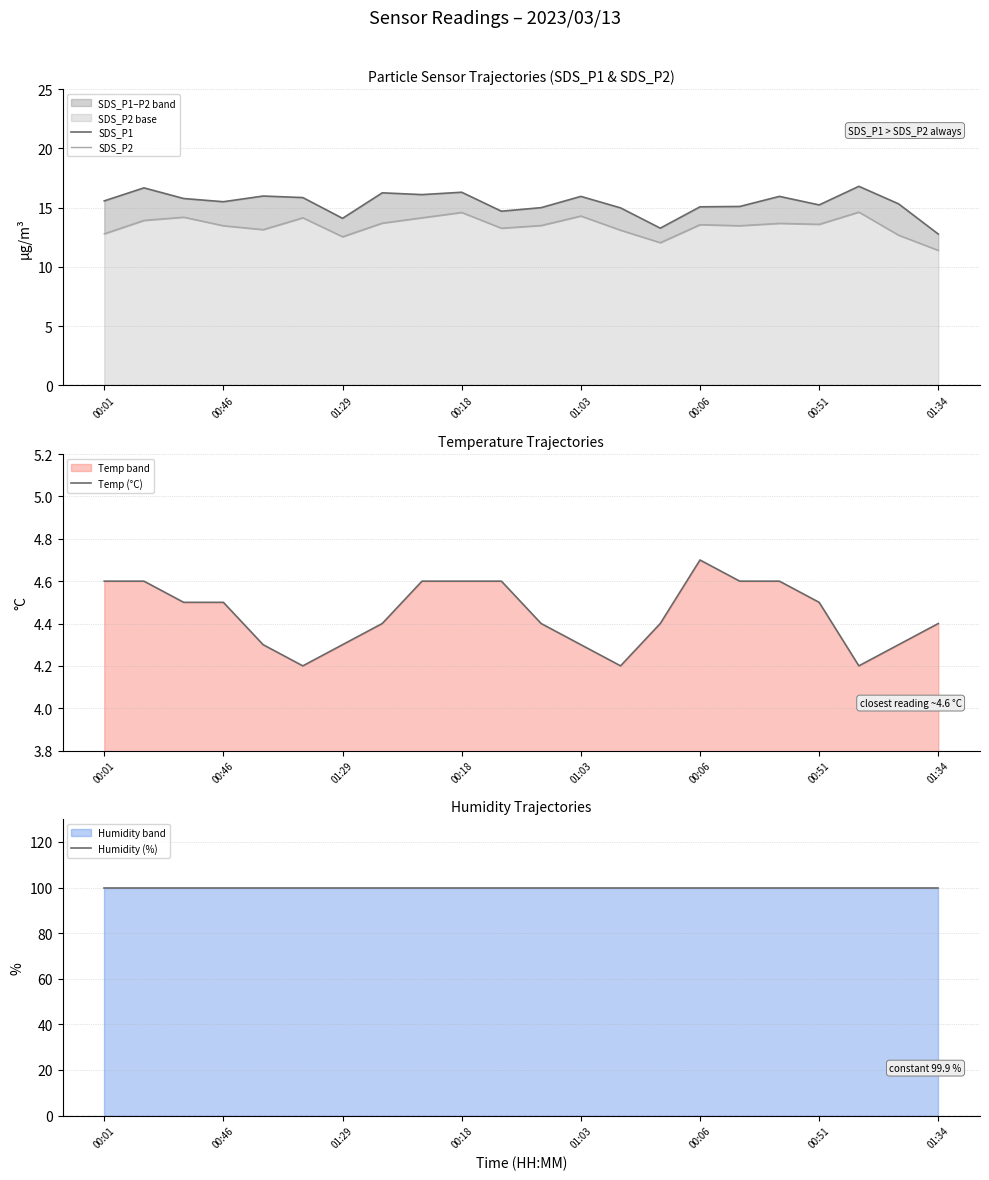

What is the minimum value for Temp (°C)?

4.2